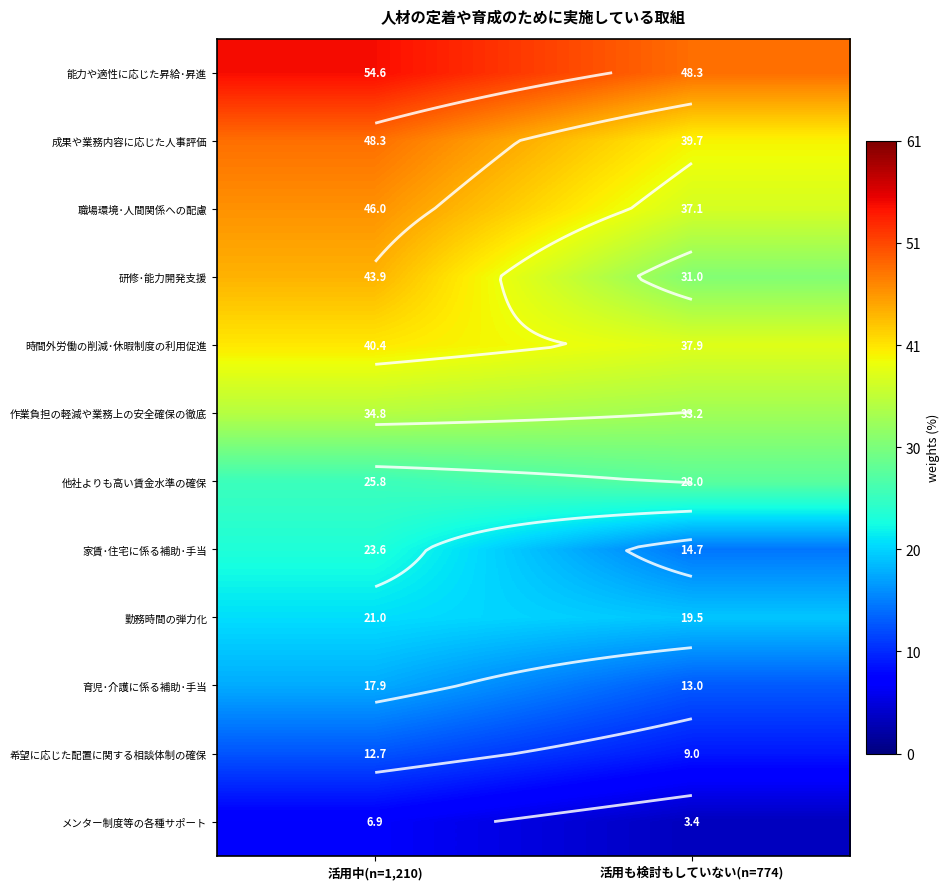

What is the difference between the 希望に応じた配置に関する相談体制の確保 values at 活用も検討もしていない(n=774) and 活用中(n=1,210)?

3.7